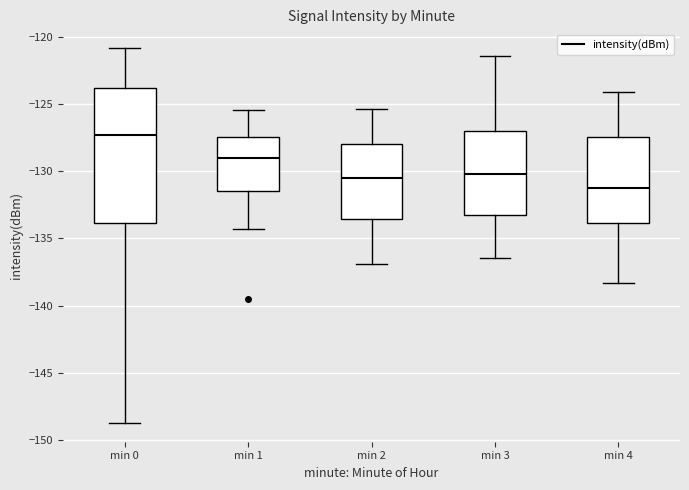

Reading left to right, read every box against the y-axis: the position of its median line, the range the box covers, and the ends of its whiskers. The values are not printed on the chart, so give them approximately, as read against the axis.

min 0: median -127.5, box -134.0 to -124.0, whiskers -148.5 to -121.0
min 1: median -129.0, box -131.5 to -127.5, whiskers -134.5 to -125.5
min 2: median -130.5, box -133.5 to -128.0, whiskers -137.0 to -125.5
min 3: median -130.0, box -133.5 to -127.0, whiskers -136.5 to -121.5
min 4: median -131.0, box -134.0 to -127.5, whiskers -138.5 to -124.0